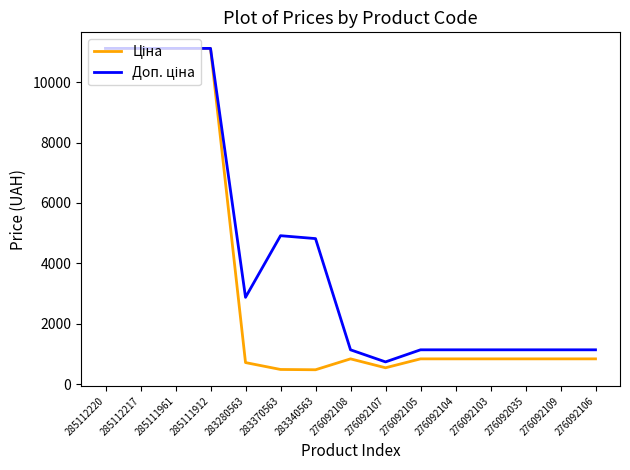

What is the spread (max minus min) of values at 276092106?

299.3